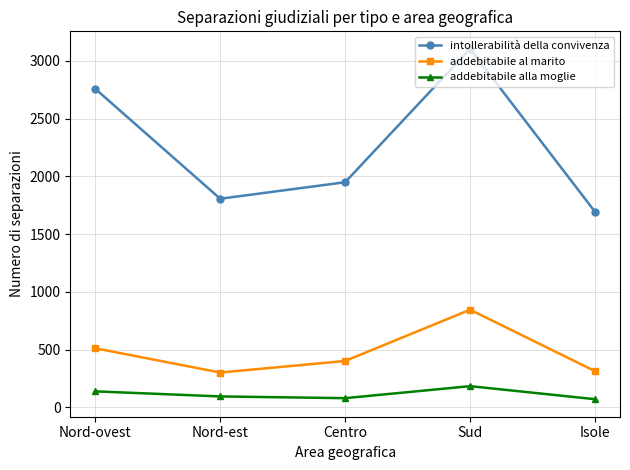

Count the number of categories in the chart.

5